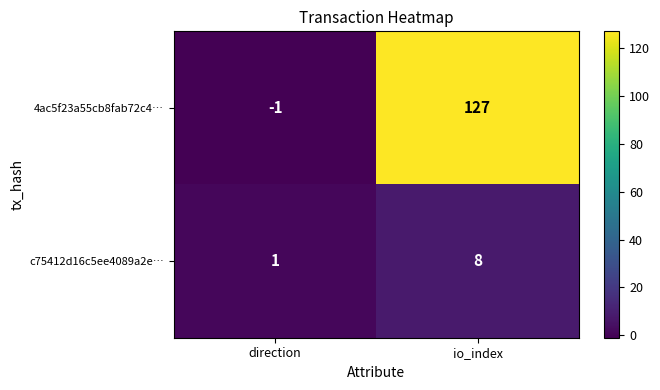

What is the sum of all 4ac5f23a55cb8fab72c4… values?

126